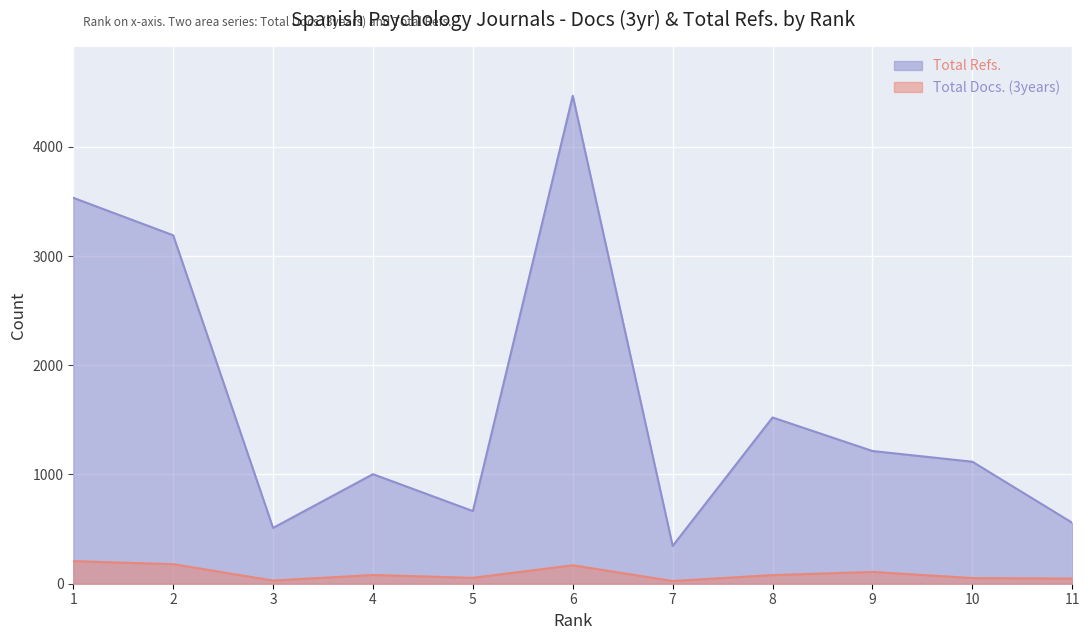

At which label does Total Refs. first exceed 1117?

1